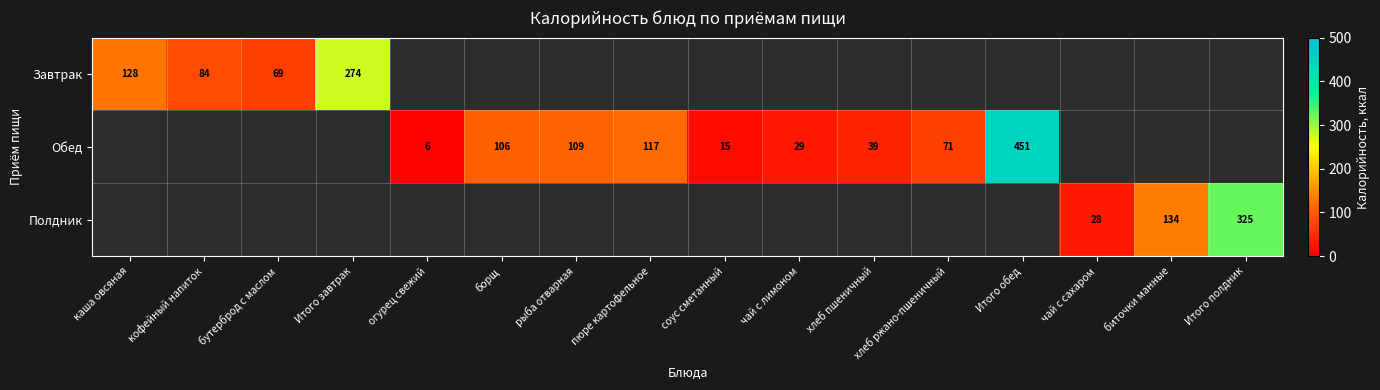

How many data points does each series have?

16